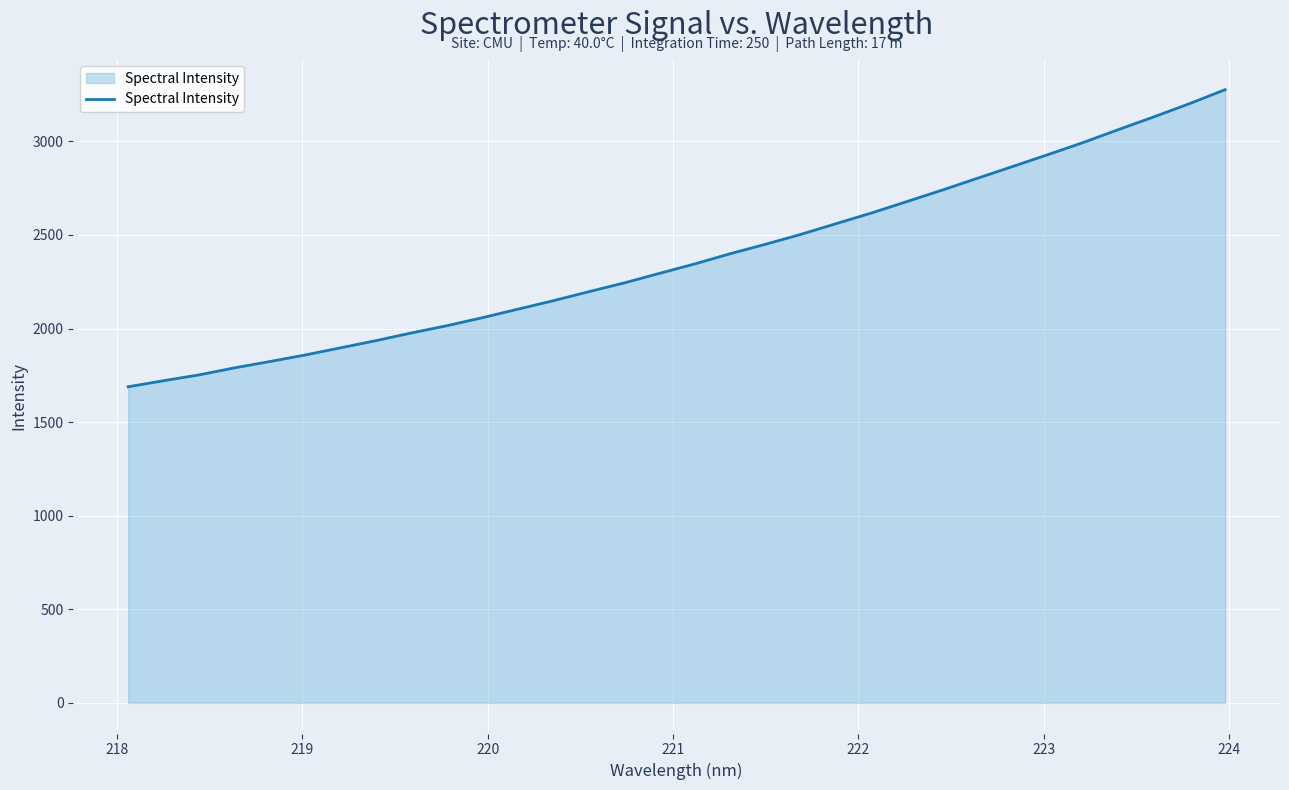

What is the greatest value displayed?

3276.6